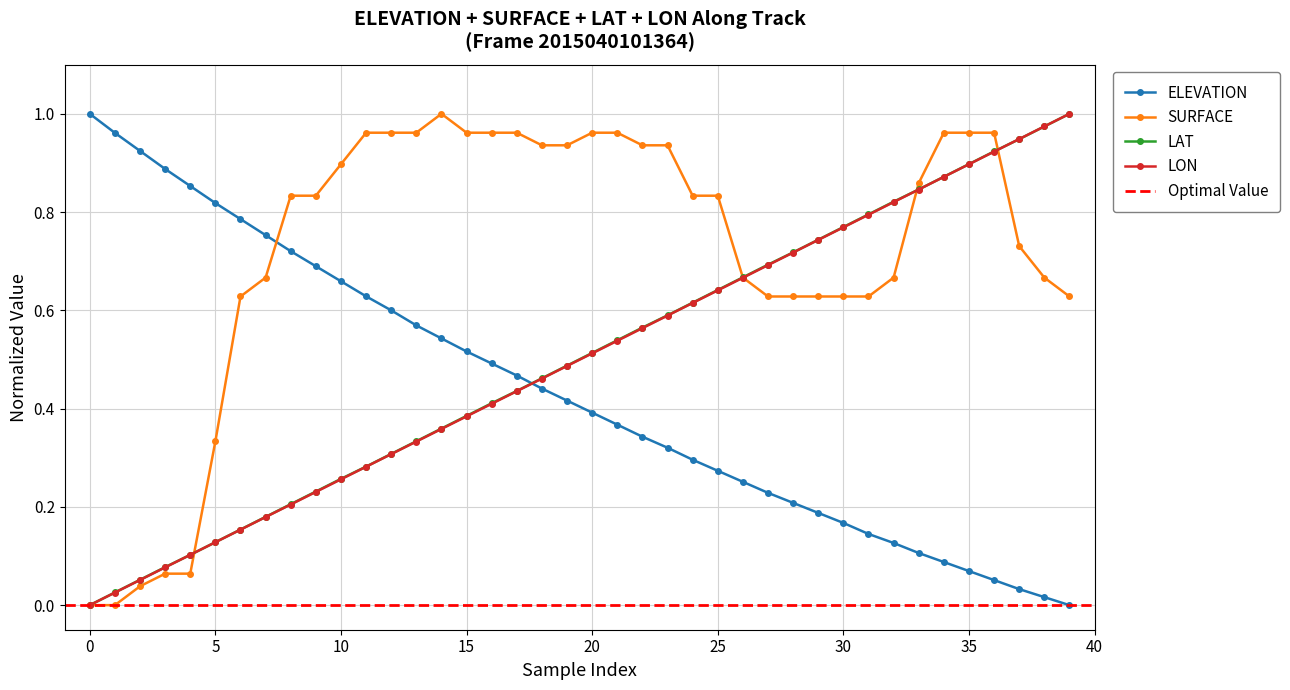

How many distinct data groups are displayed?

4